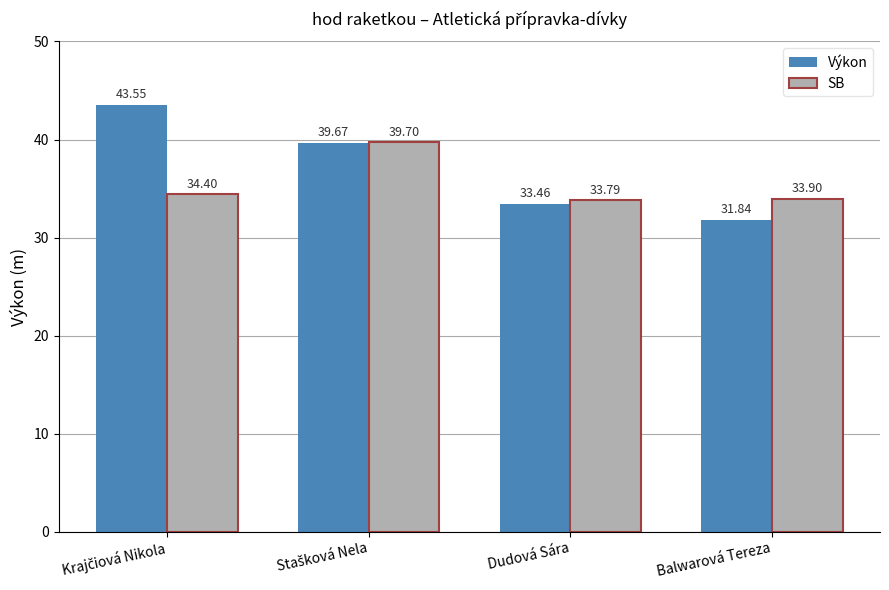

True or false: SB has a value of 13.1 at Balwarová Tereza.

False